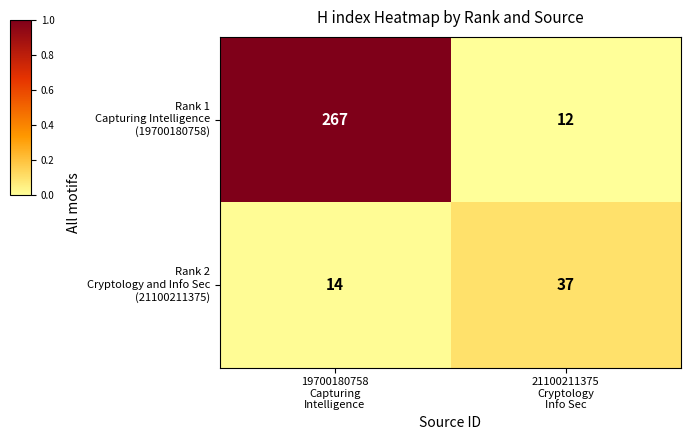

What is the maximum value shown in the chart?

267